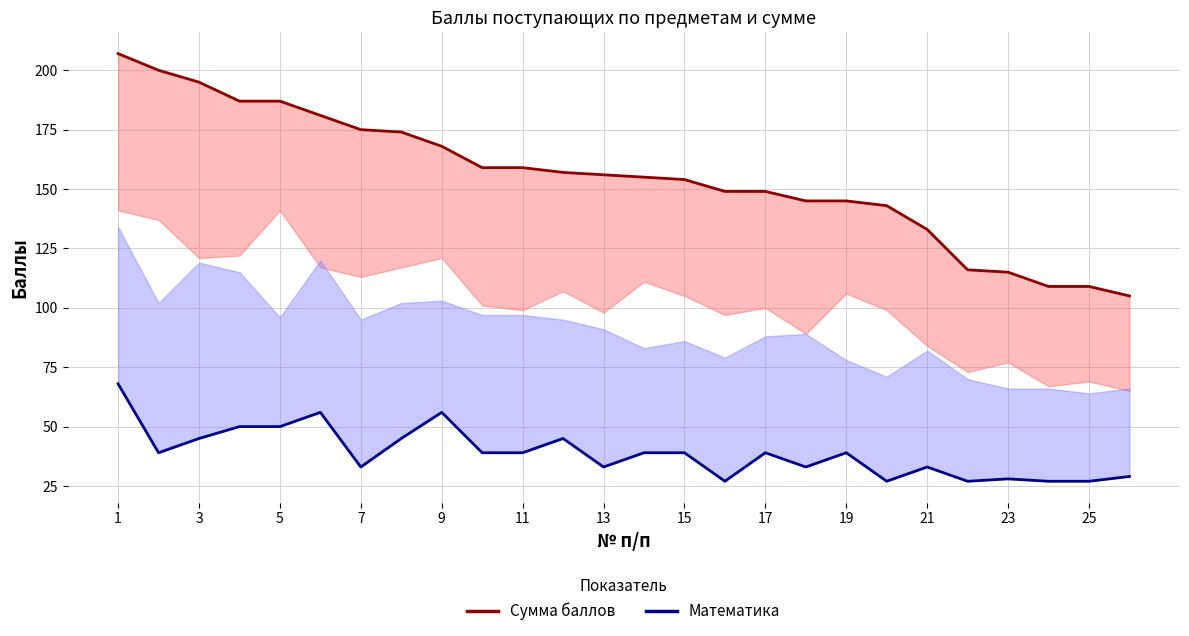

True or false: Сумма баллов and Математика intersect in this chart.

False